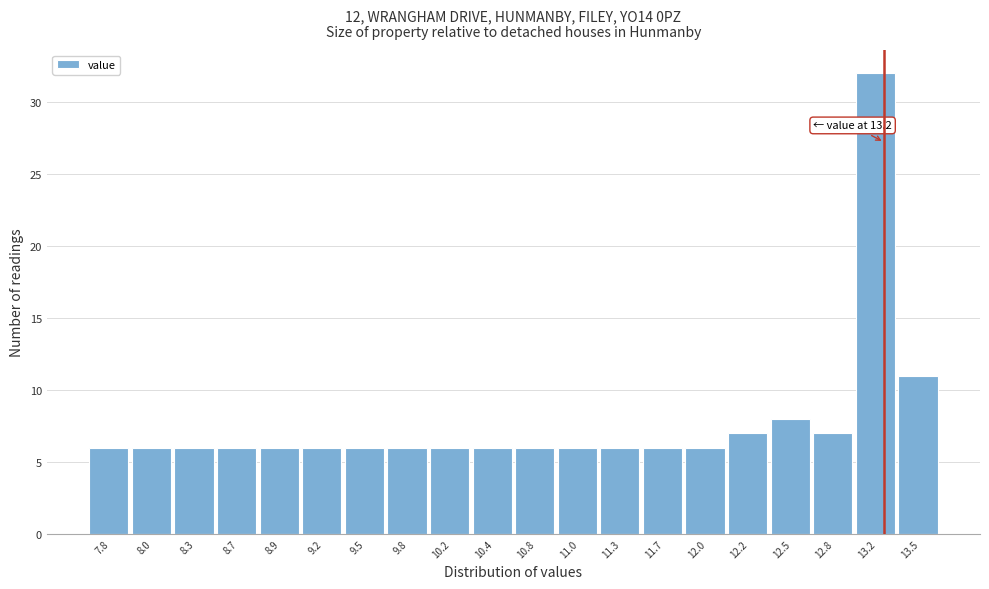

Which range on the x-axis has the tallest bar?

13.0 to 13.3